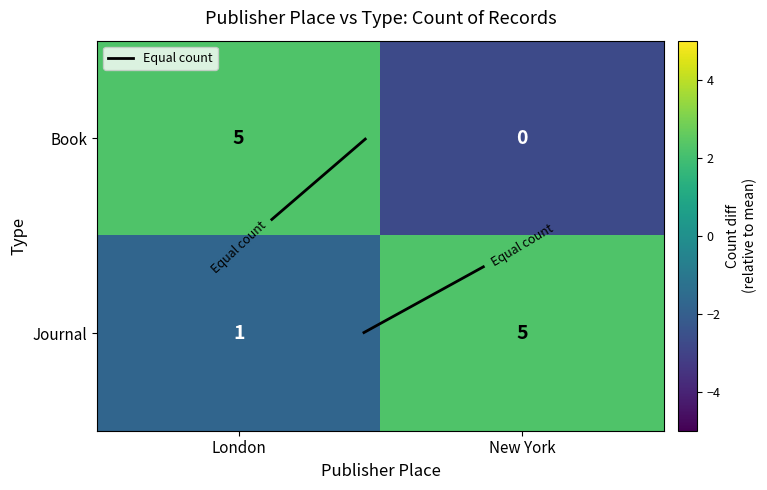

What is the difference between the maximum and minimum values in the Book series?

5.0